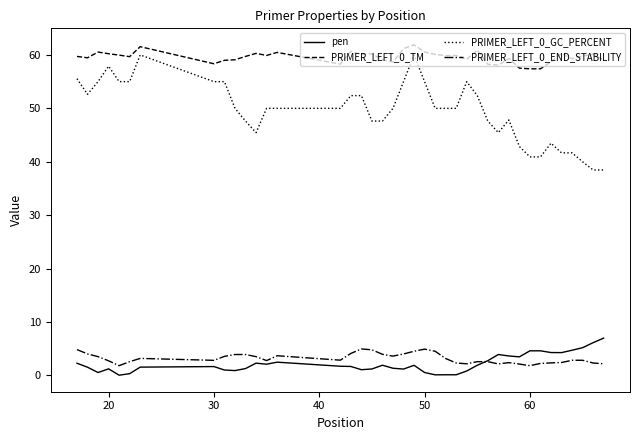

What is the highest value of the PRIMER_LEFT_0_GC_PERCENT series?

60.0